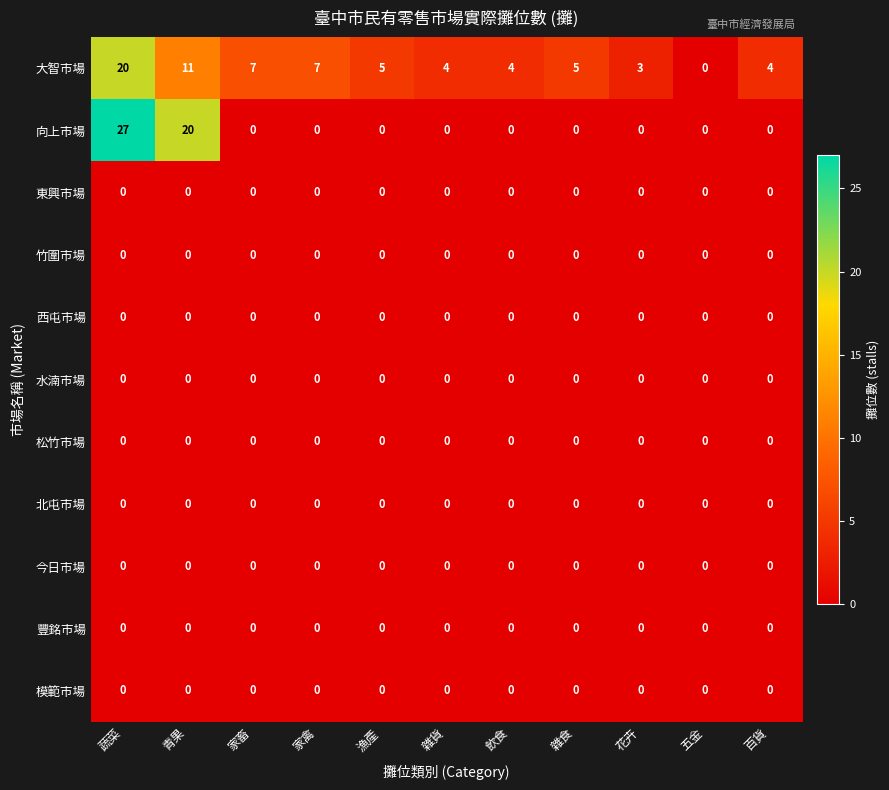

What is the maximum value shown in the chart?

27